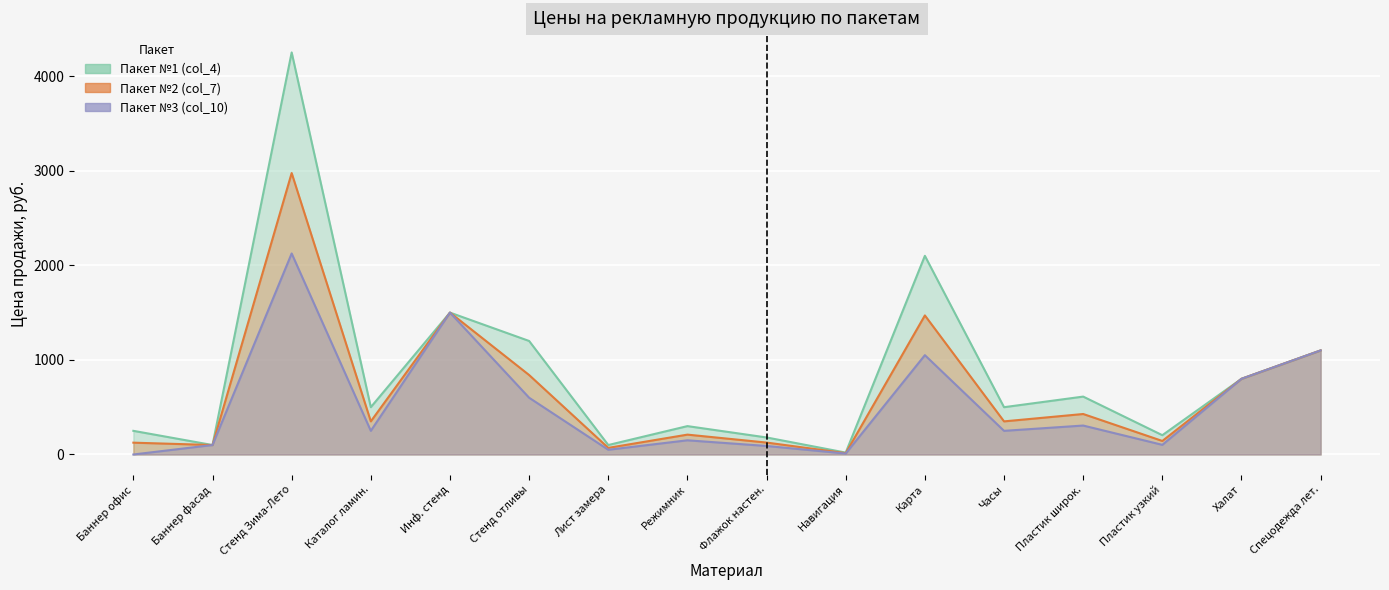

What is the maximum value shown in the chart?

4250